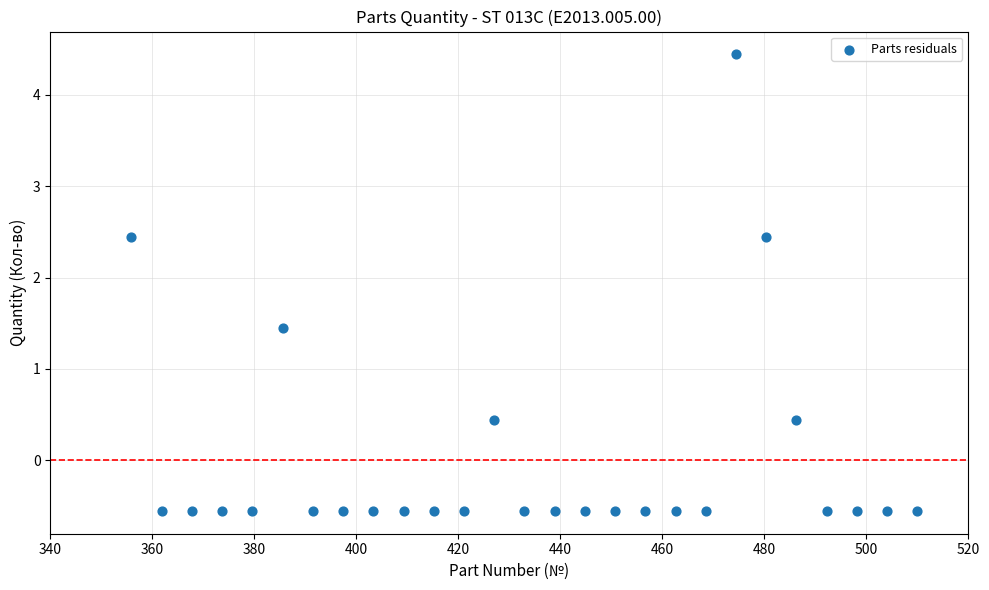

What is the range of Y values (max minus min)?

5.0